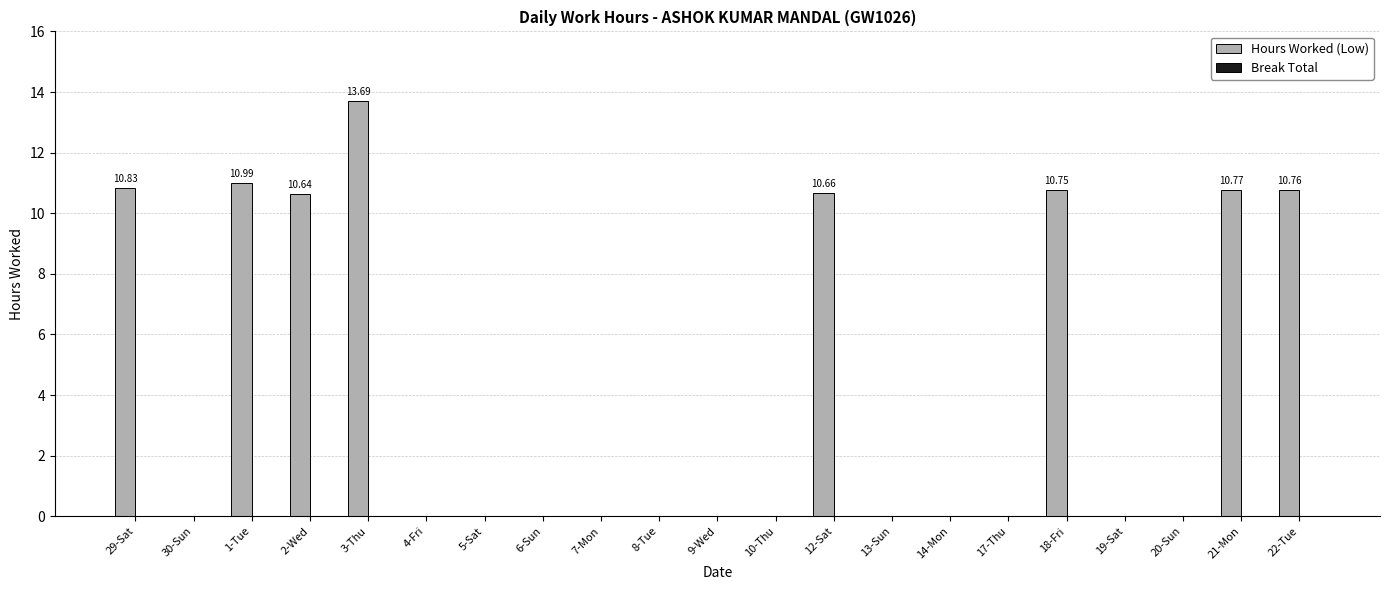

What is the sum of the values at 6-Sun and 22-Tue?

10.8